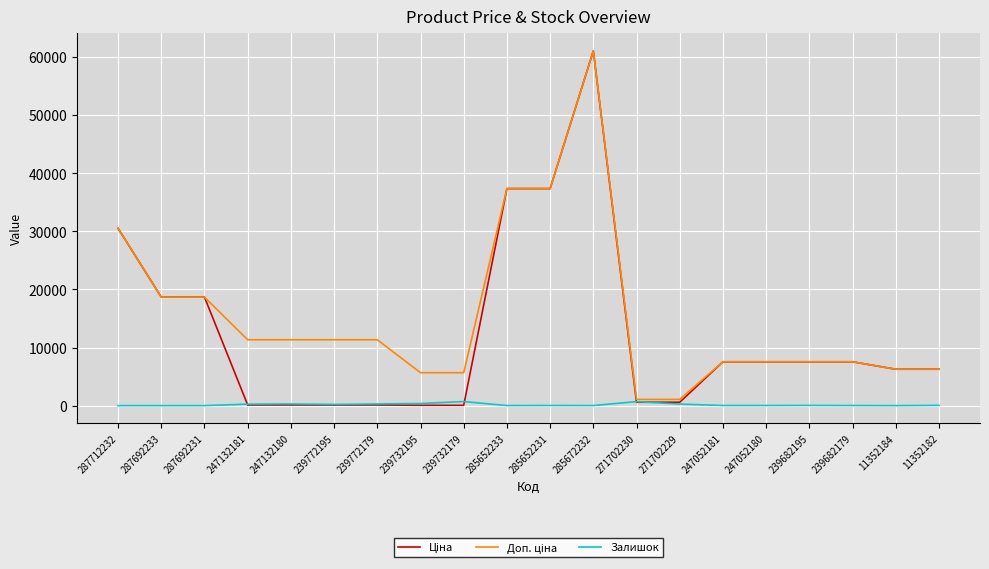

Is it true that Залишок equals 290.0 at 247132180?

True